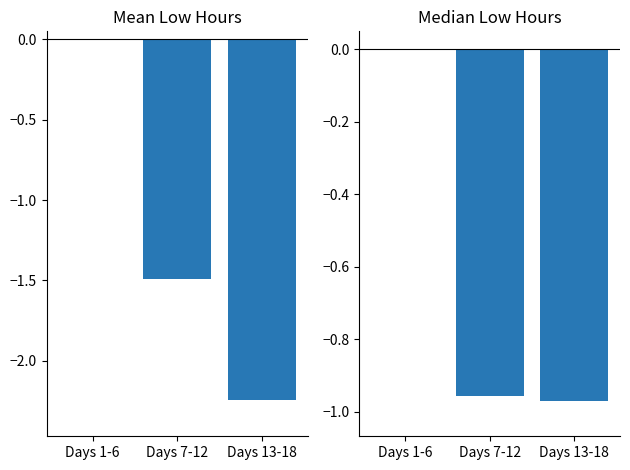

What is the total value across all series at Days 13-18?

-3.2